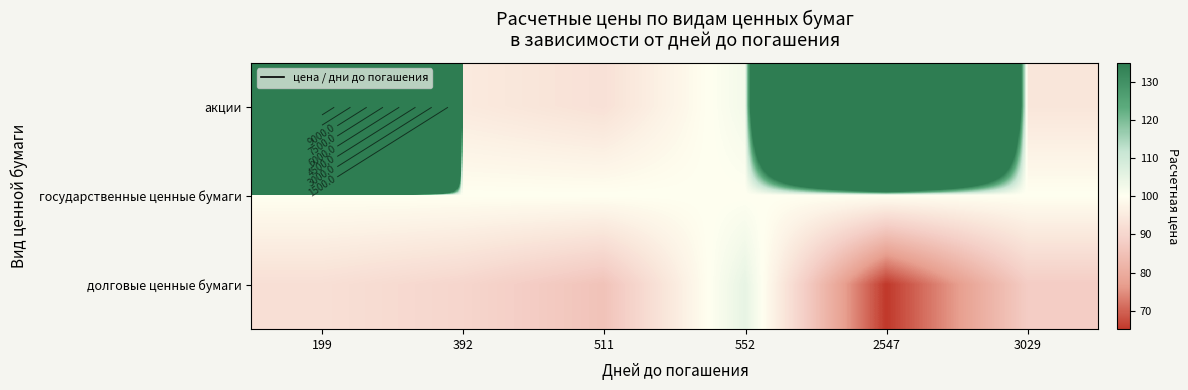

What is the approximate value of государственные ценные бумаги at 511?

100.0